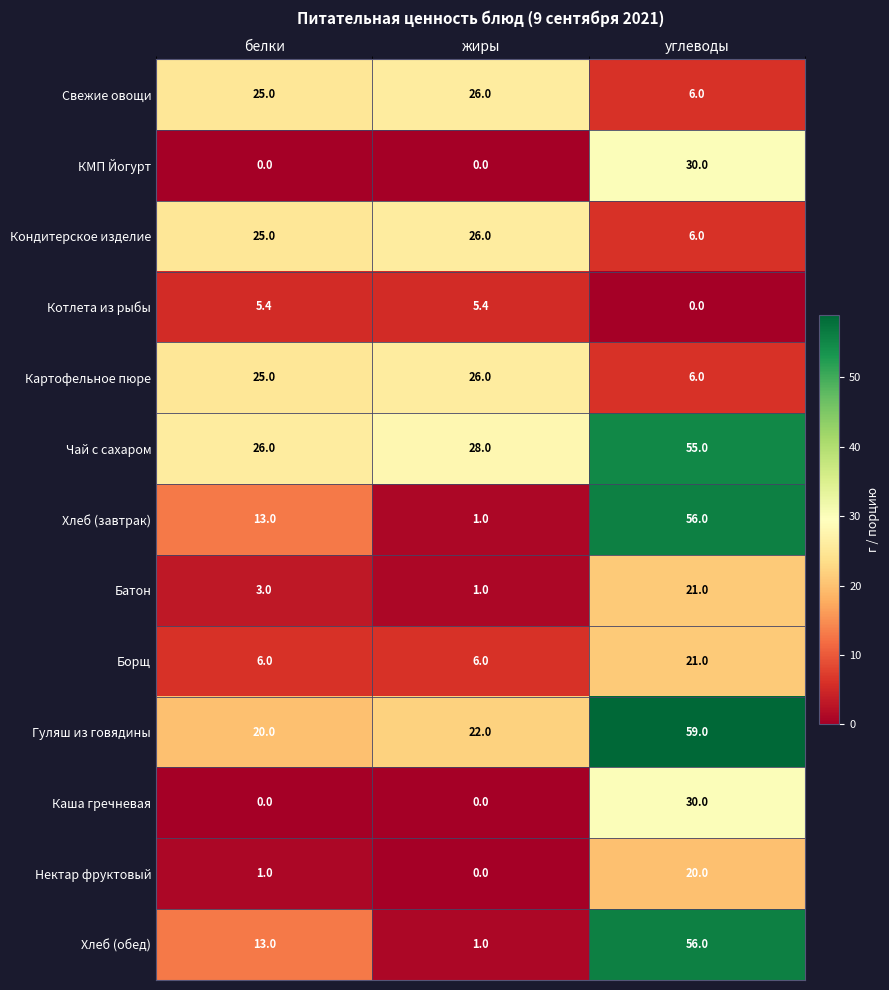

Is the value of Котлета из рыбы at жиры greater than the value of Картофельное пюре at жиры?

No